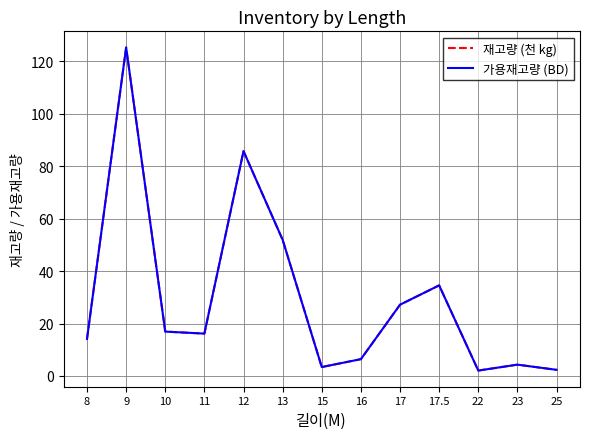

Which has a higher value, 22 or 25?

25